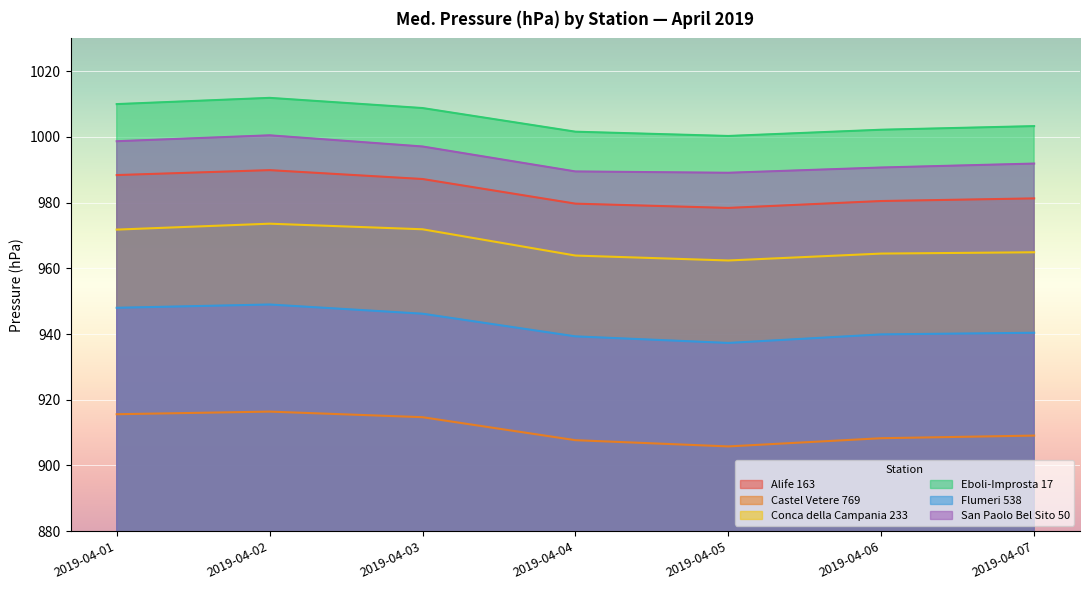

List the series in order of their peak value, highest first.

Eboli-Improsta 17, San Paolo Bel Sito 50, Alife 163, Conca della Campania 233, Flumeri 538, Castel Vetere 769